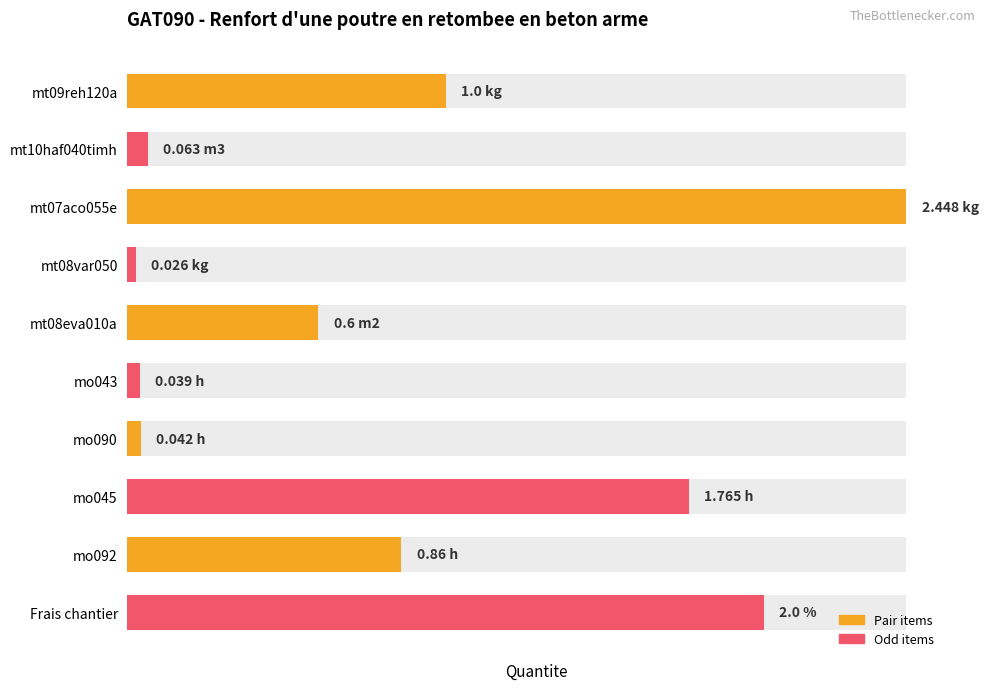

Between mo092 and mo045, which is larger?

mo045